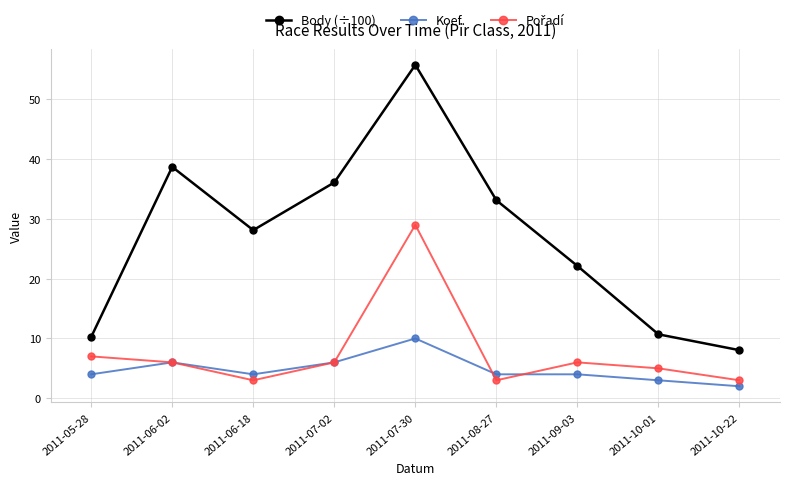

Which series has the widest spread of values?

Body (÷100)